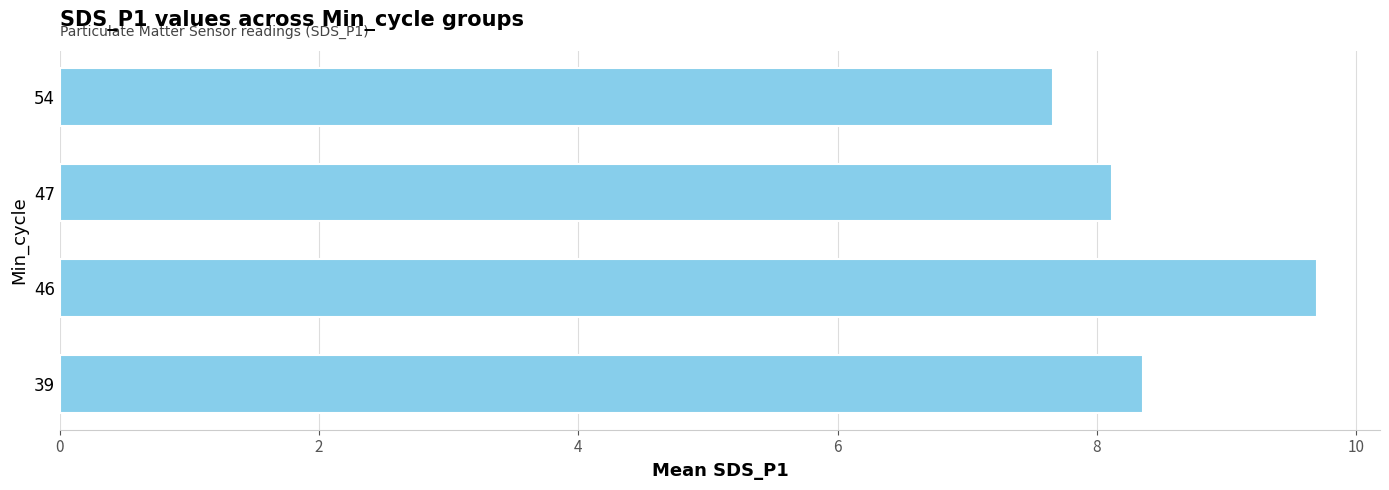

Approximately how many times larger is the value at 46 compared to 47?

1.2